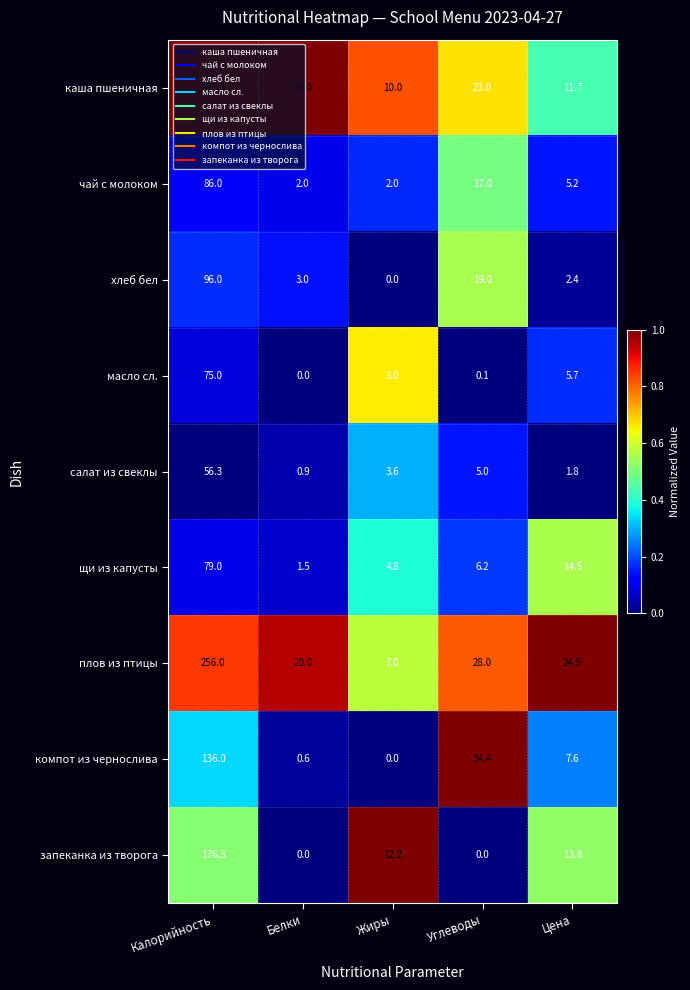

What is the difference between the maximum and second lowest values in the каша пшеничная series?

279.3